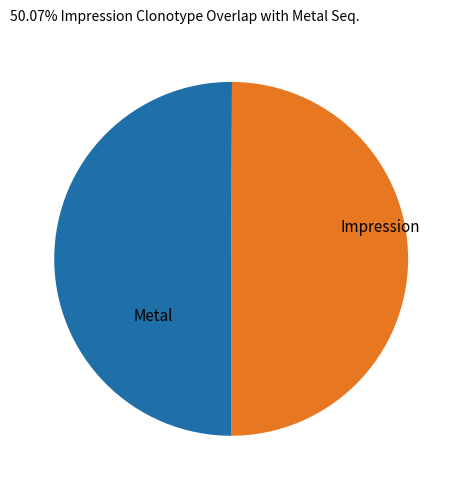

How many slices are in this pie chart?

2